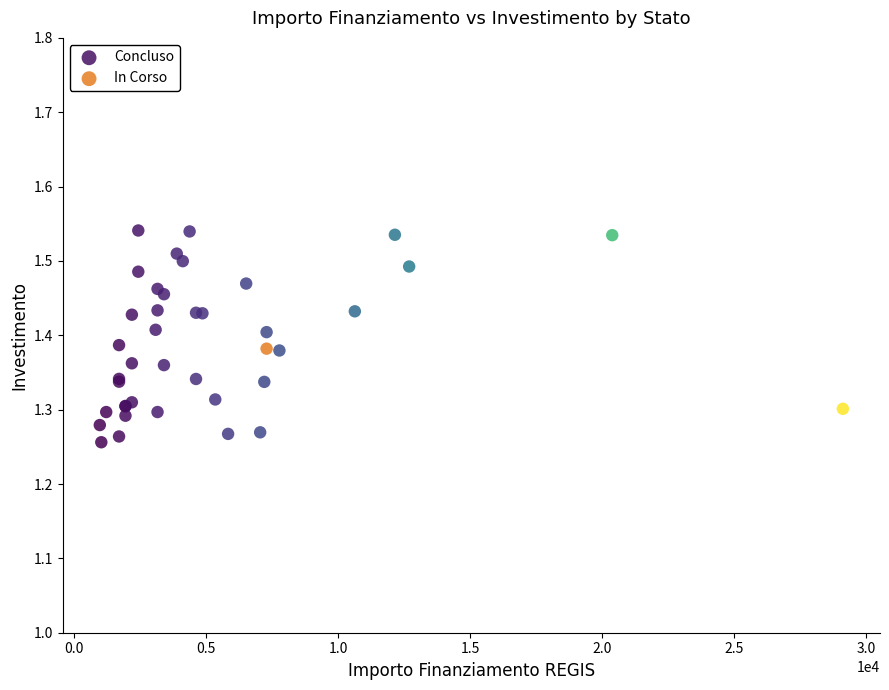

What are all the series names shown in the legend?

Concluso, In Corso